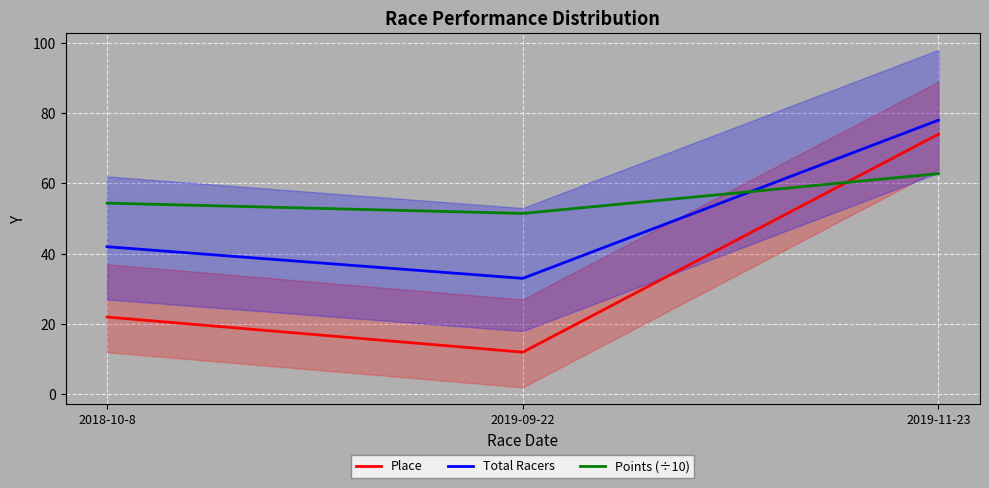

Does the chart display data point markers on the line(s)?

No